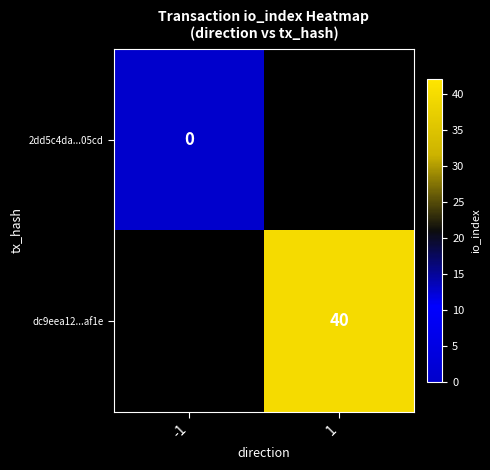

True or false: dc9eea12...af1e has a value of 24 at 1.

False